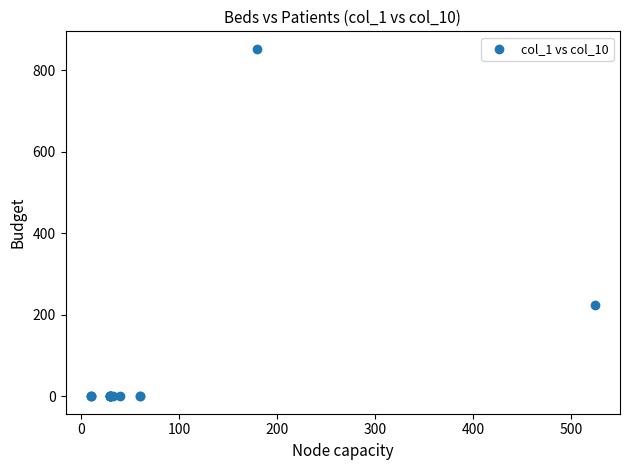

What Y value in the scatter plot is closest to 426?

224